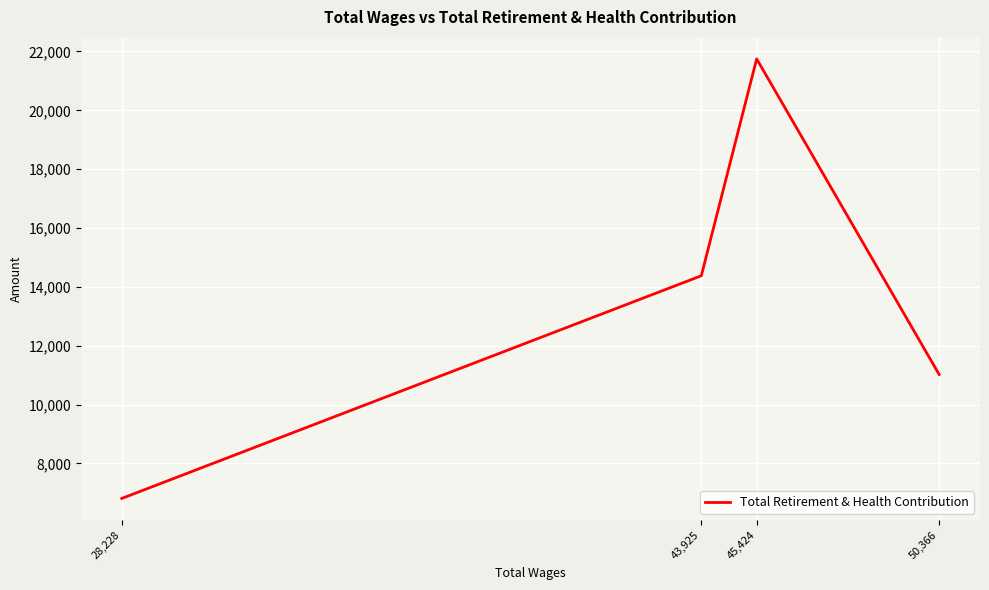

At which category does the chart reach its minimum across all series?

28,228